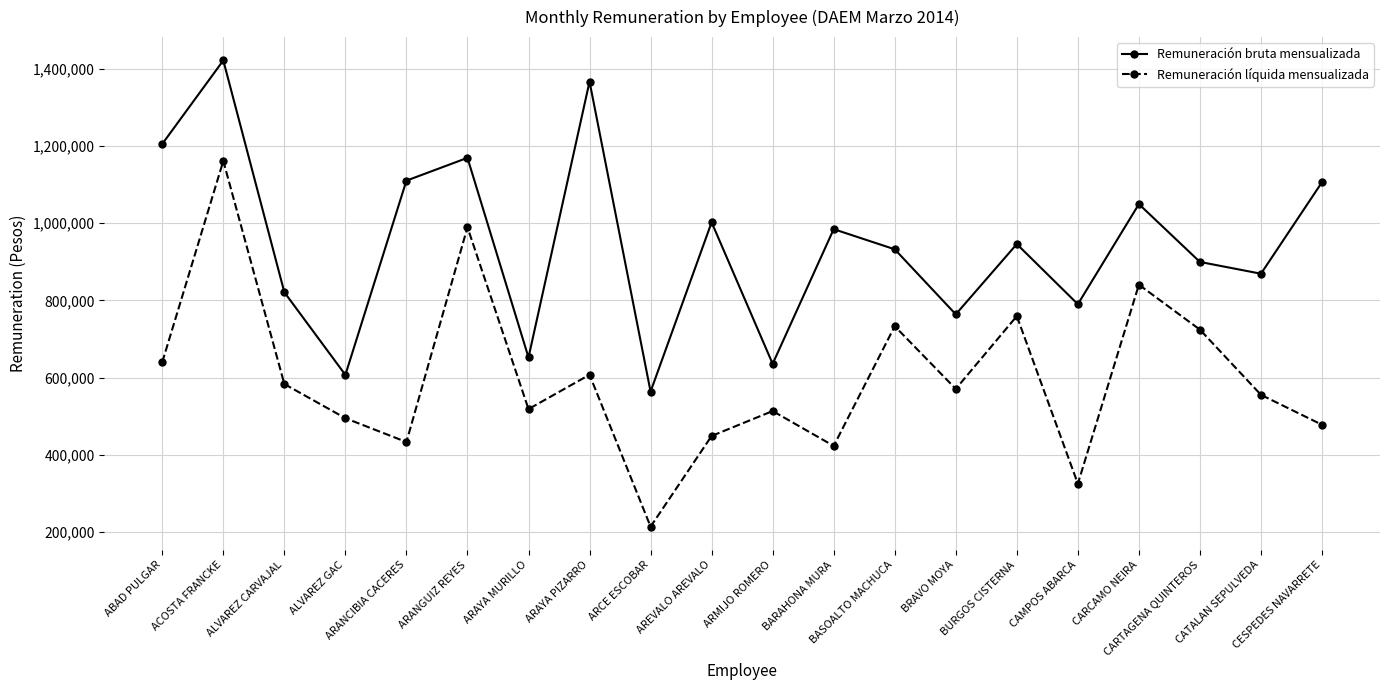

How many interior local peaks does the Remuneración líquida mensualizada series have?

7